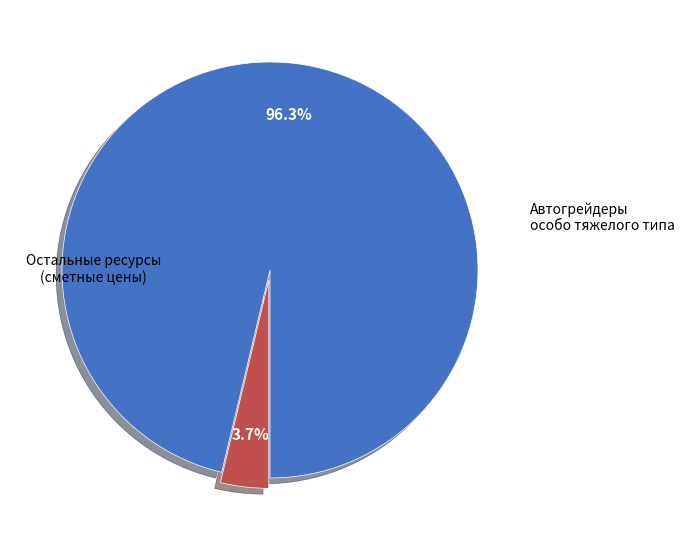

Is there any slice that represents more than half of the pie?

Yes